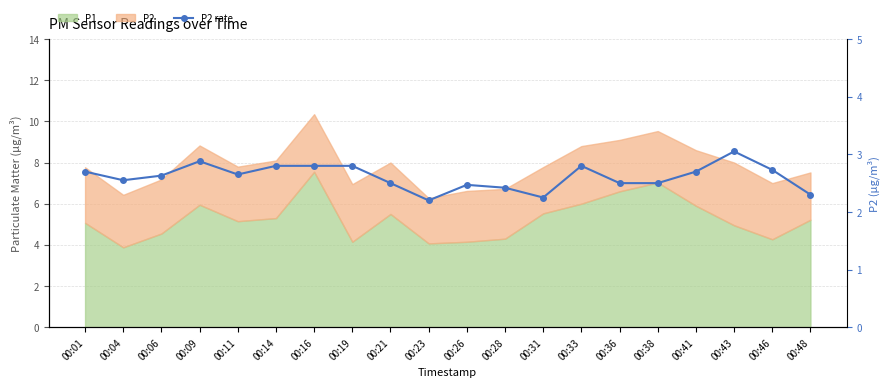

Rank the categories by value from lowest to highest.

00:23, 00:31, 00:48, 00:28, 00:26, 00:21, 00:36, 00:38, 00:04, 00:06, 00:11, 00:01, 00:41, 00:46, 00:14, 00:16, 00:19, 00:33, 00:09, 00:43